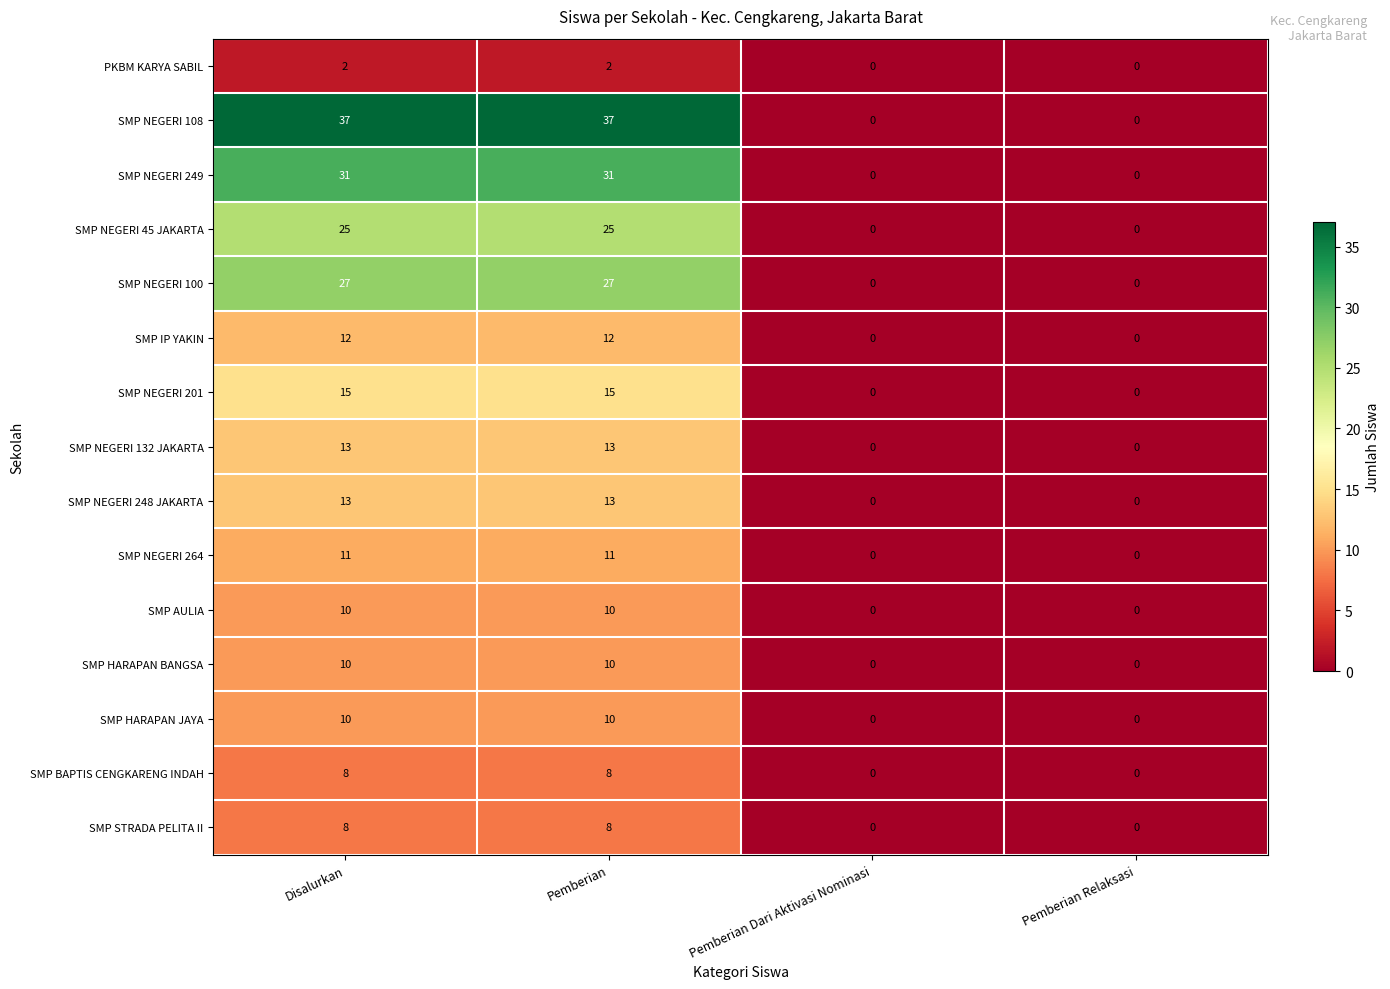

What is the sum of all SMP NEGERI 45 JAKARTA values?

50